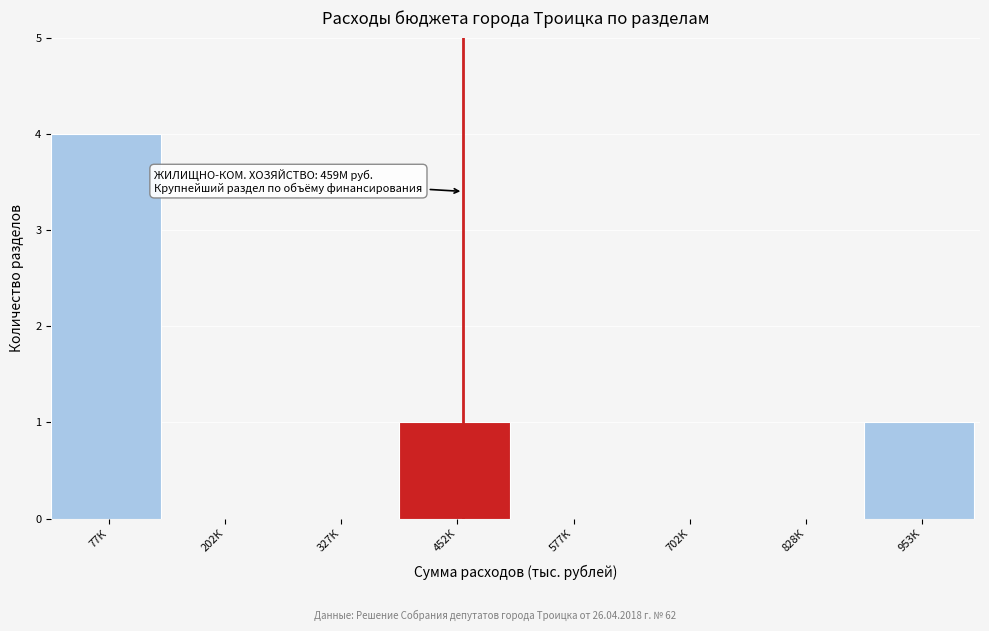

Reading right to left, extract all data points from this chart.

953К=1	828К=0	702К=0	577К=0	452К=1	327К=0	202К=0	77К=4